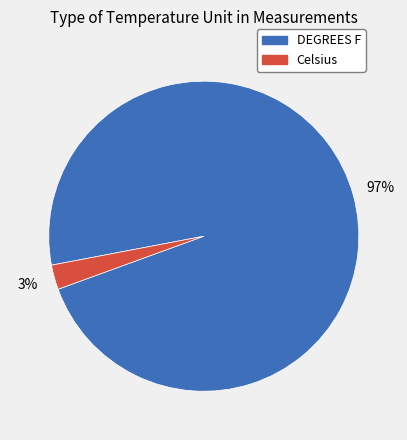

Is there any slice that represents more than half of the pie?

Yes